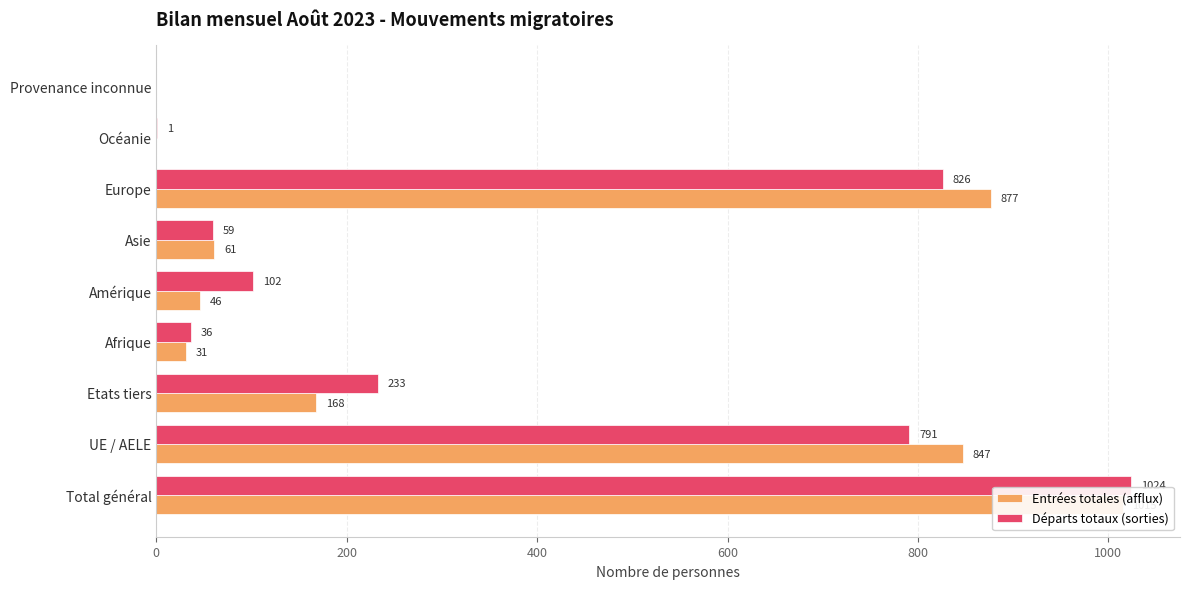

The Départs totaux (sorties) series shows 16 at Asie. True or false?

False